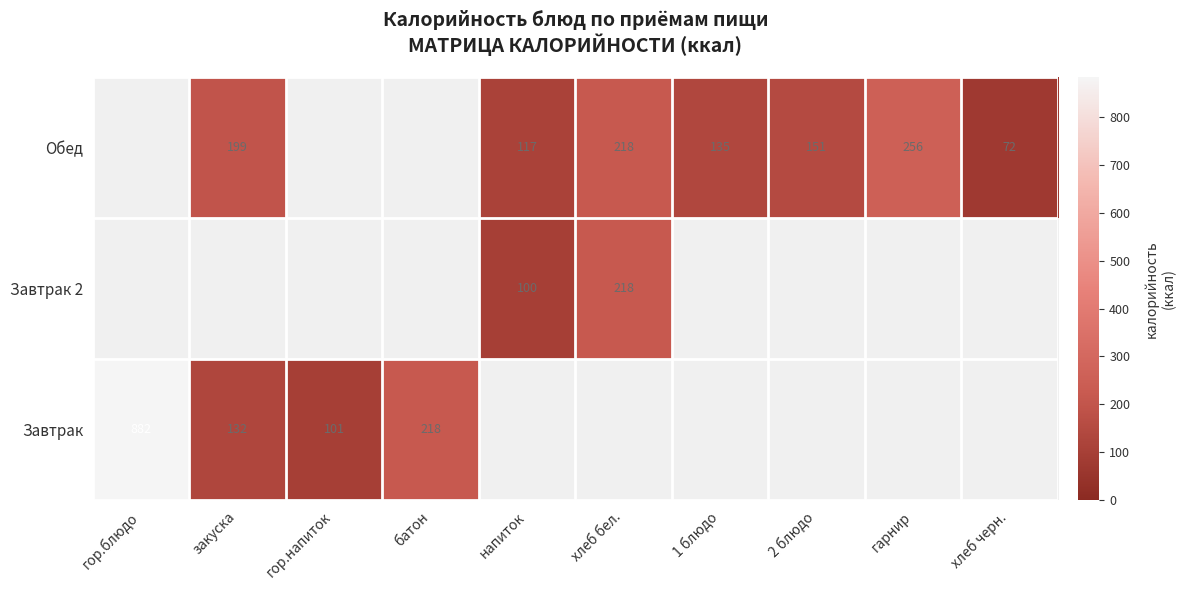

At which category does the chart reach its peak across all series?

гор.блюдо